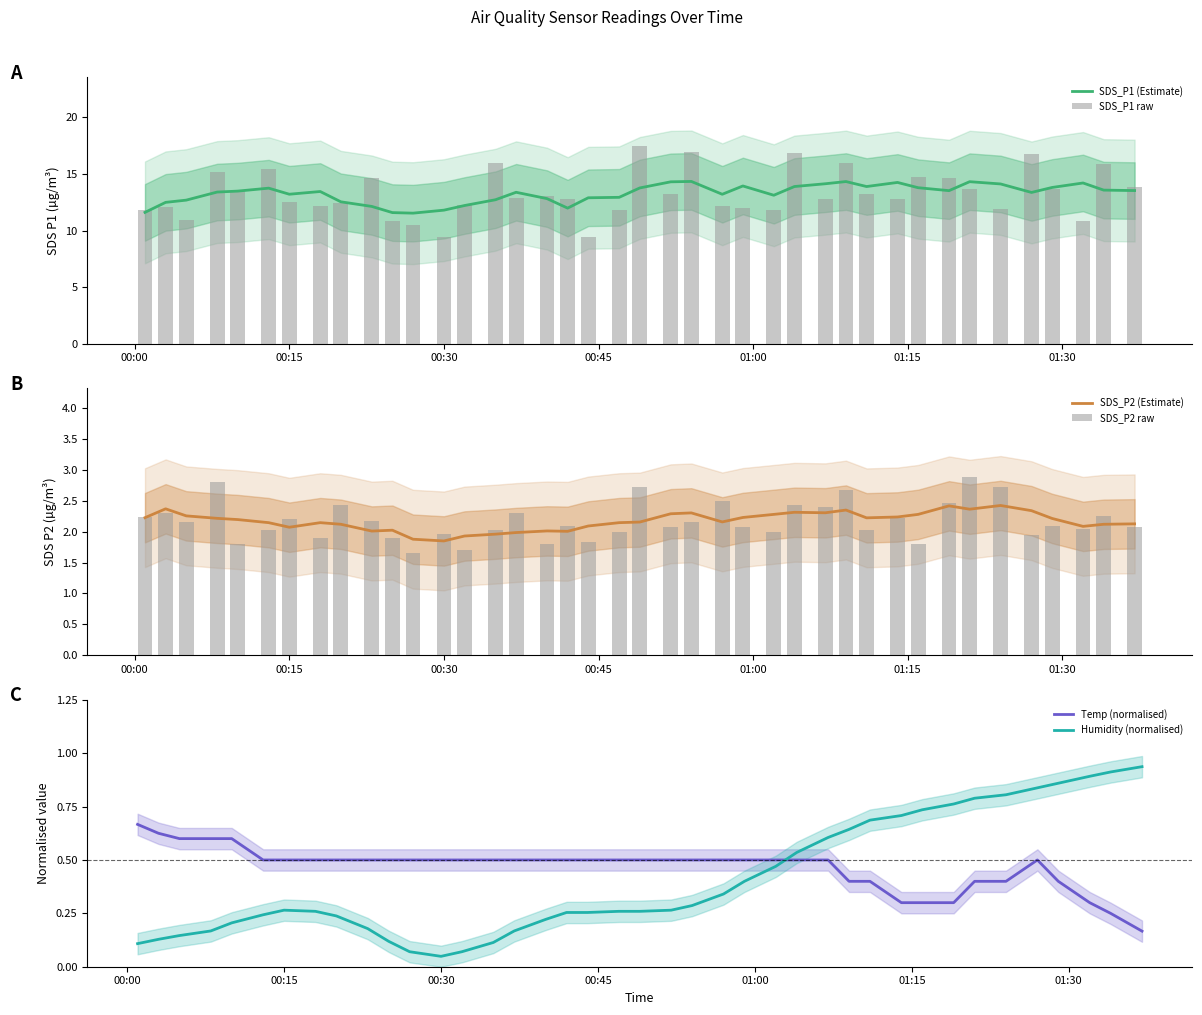

What is the minimum value for SDS_P1 (Estimate)?

11.5